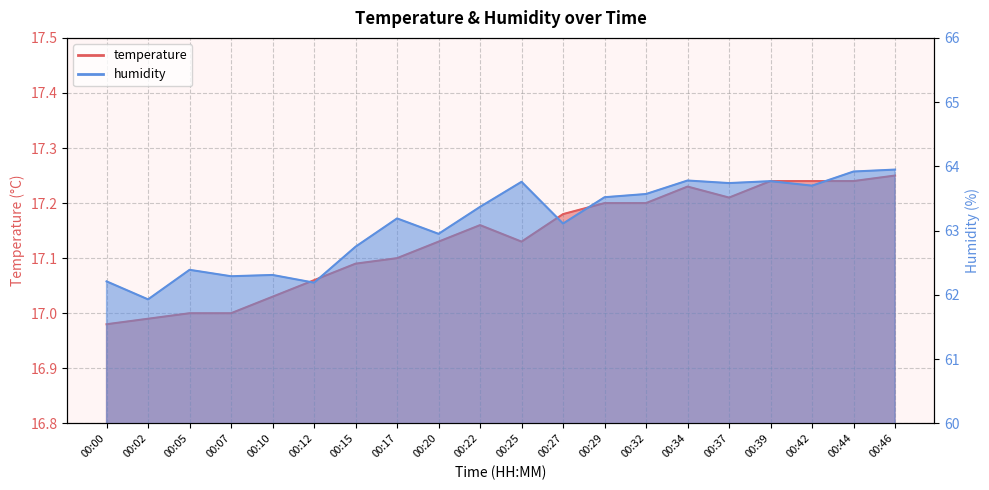

Reading right to left, extract all data points from this chart.

temperature: 17.2	17.2	17.2	17.2	17.2	17.2	17.2	17.2	17.2	17.1	17.2	17.1	17.1	17.1	17.1	17.0	17.0	17.0	17.0	17.0
humidity: 64.0	63.9	63.7	63.8	63.7	63.8	63.6	63.5	63.1	63.8	63.4	63.0	63.2	62.8	62.2	62.3	62.3	62.4	61.9	62.2